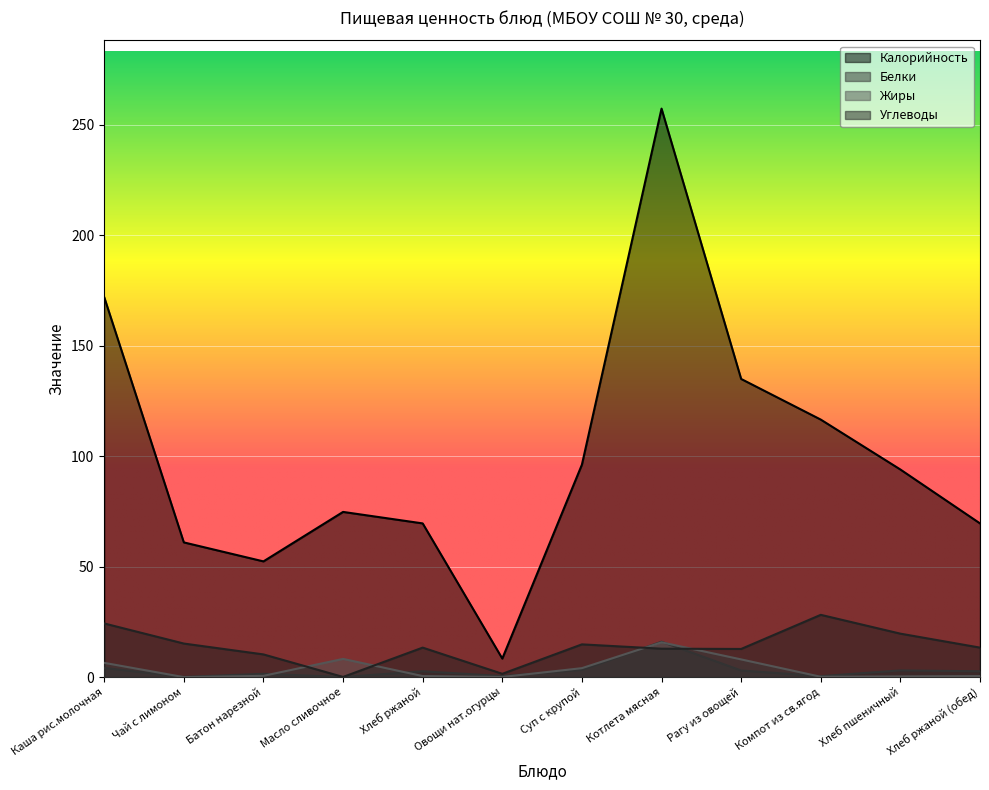

Which series has the largest total across all categories?

Калорийность